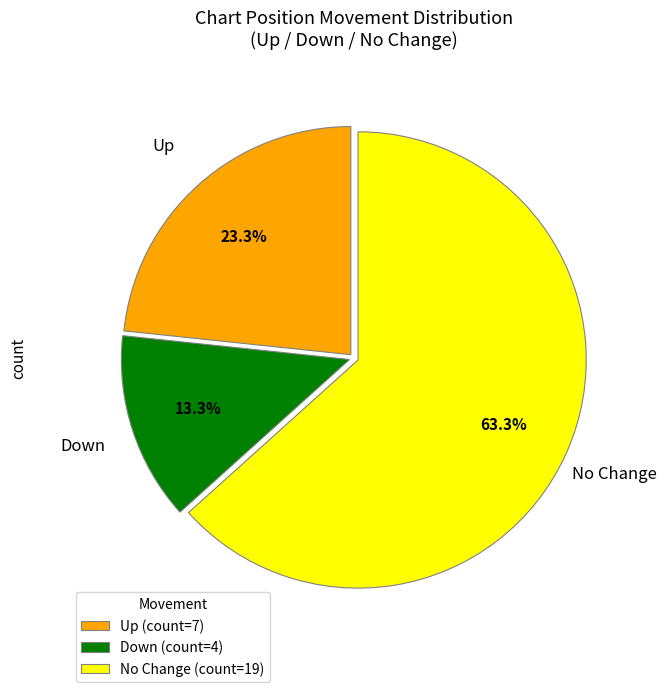

Which category accounts for the majority?

No Change (count=19)